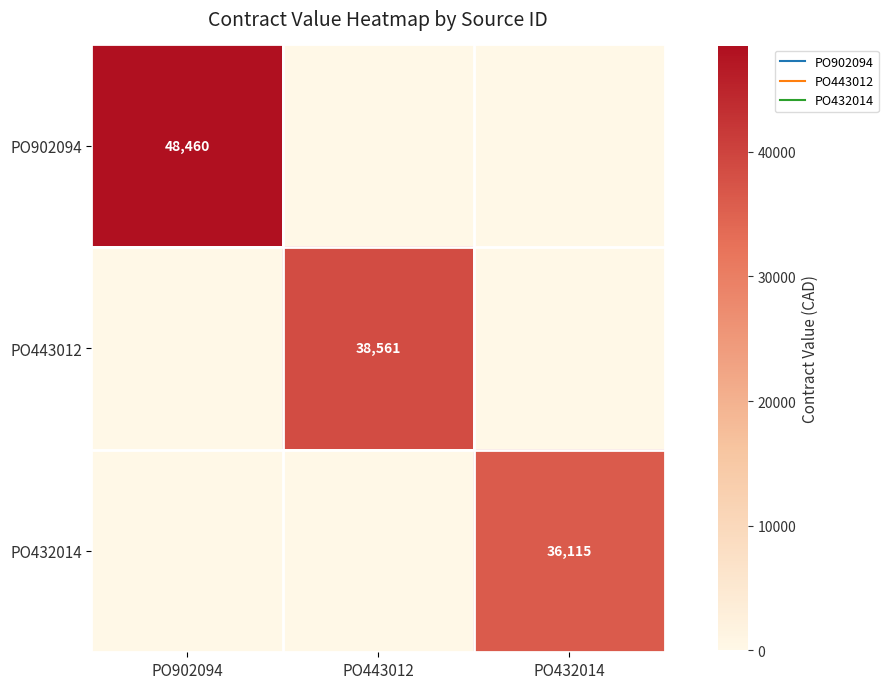

How many positive values does the PO443012 series have?

1